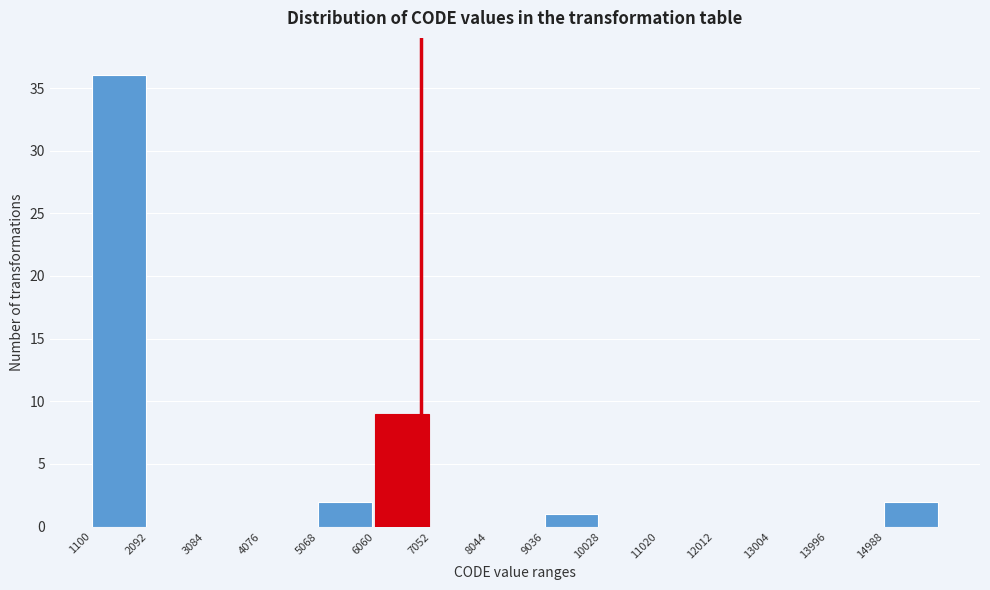

Reading left to right, list every bar in this chart as the range it spans on the x-axis followed by its height. Neither the bar edges nor the heights are printed on the chart, so give them approximately, as read against the axes.

1100 to 2100: 36
2100 to 3100: 0
3100 to 4100: 0
4100 to 5100: 0
5100 to 6100: 2
6100 to 7100: 9
7100 to 8000: 0
8000 to 9000: 0
9000 to 10000: 1
10000 to 11000: 0
11000 to 12000: 0
12000 to 13000: 0
13000 to 14000: 0
14000 to 15000: 0
15000 to 16000: 2